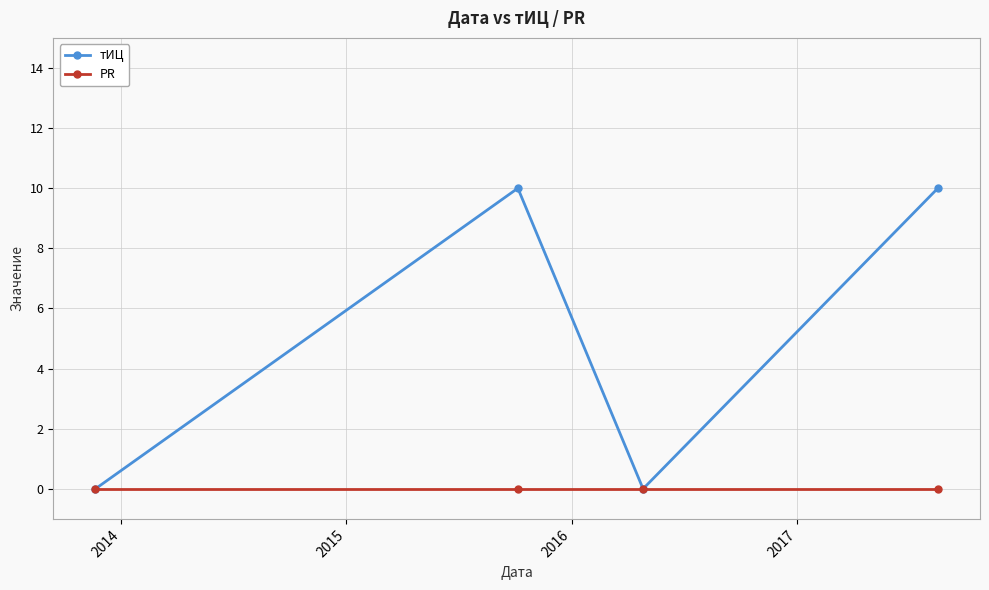

What are all the series names shown in the legend?

тИЦ, PR